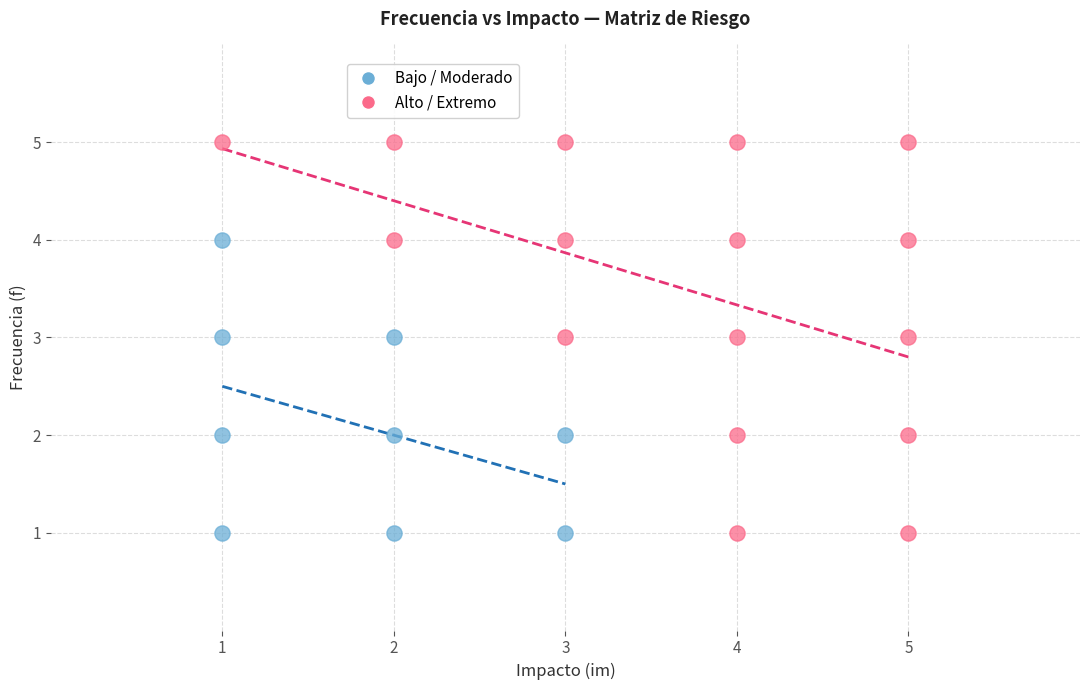

Which series reaches the maximum Y coordinate?

Alto / Extremo